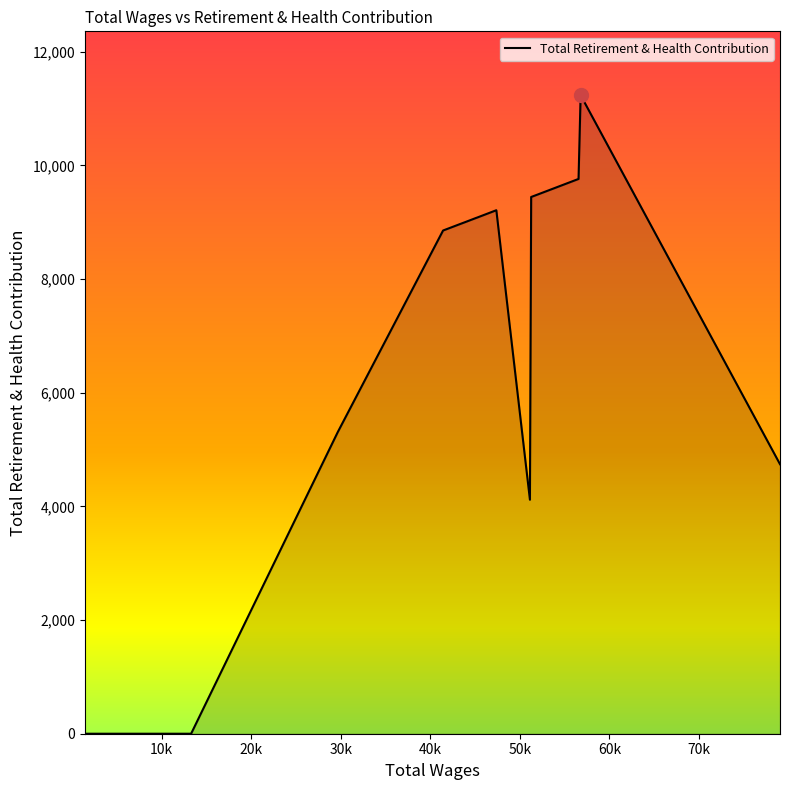

What is the greatest value displayed?

11235